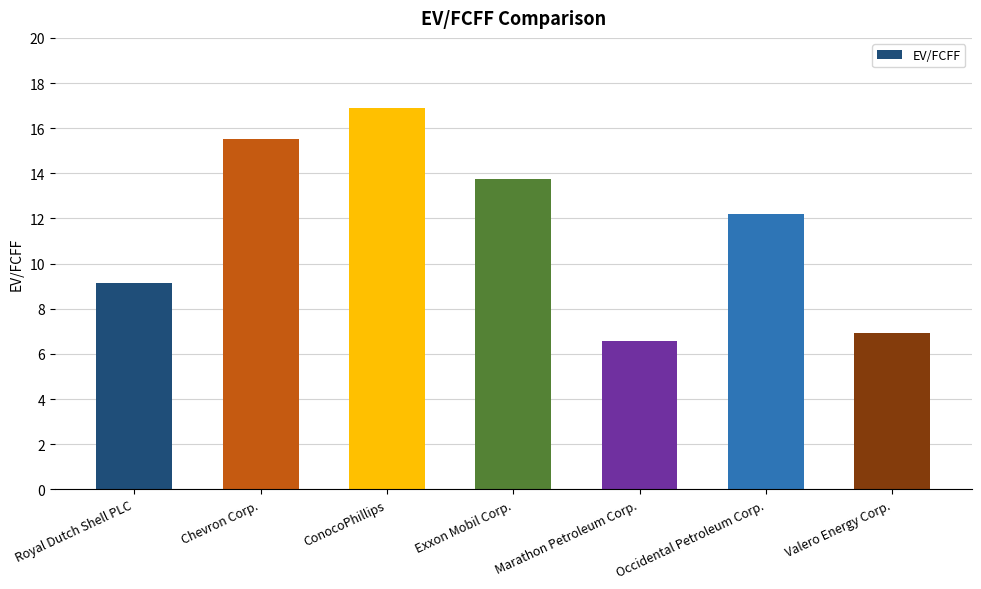

Which label corresponds to the largest value in the chart?

ConocoPhillips